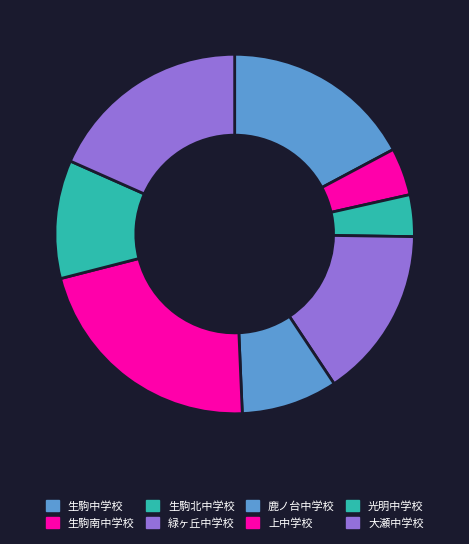

Count the number of slices in the pie.

8